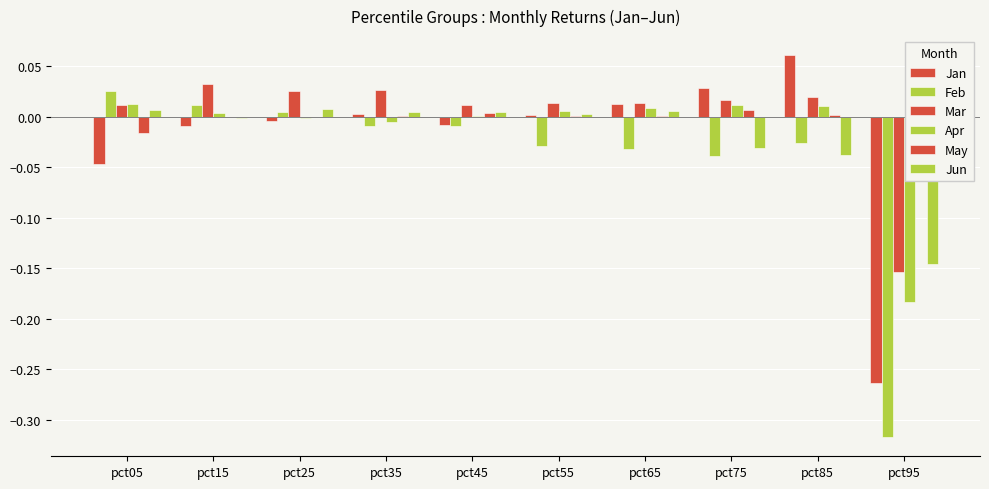

How many values in Feb are above zero?

3